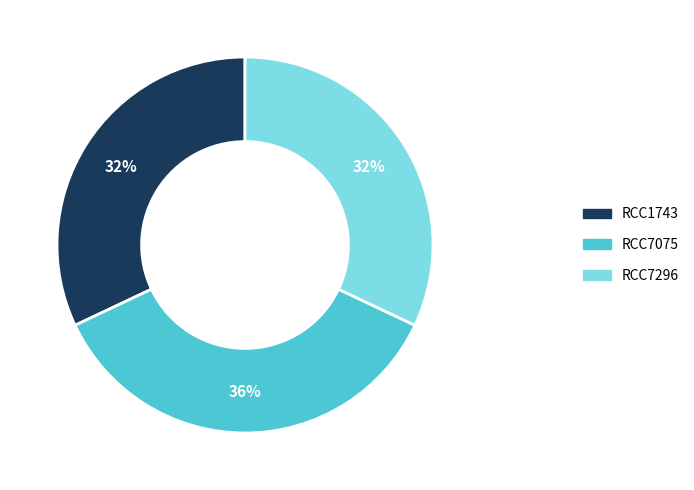

Count the number of slices in the pie.

3